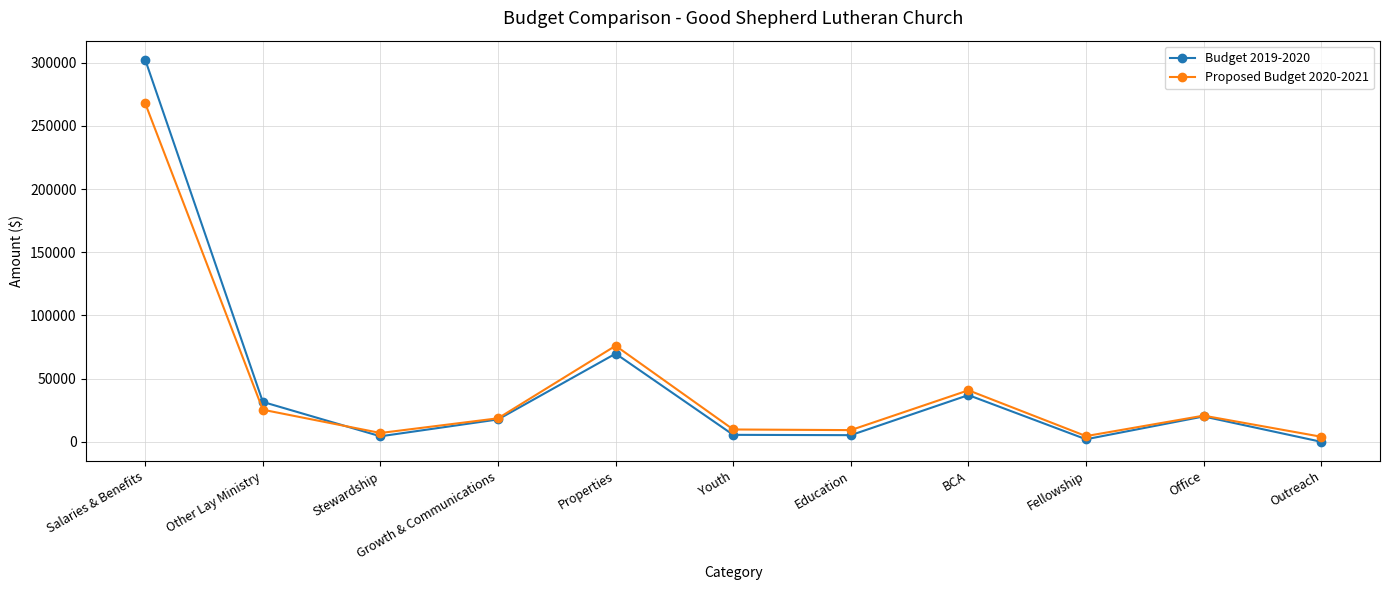

Is this an area chart (filled region under the line)?

No